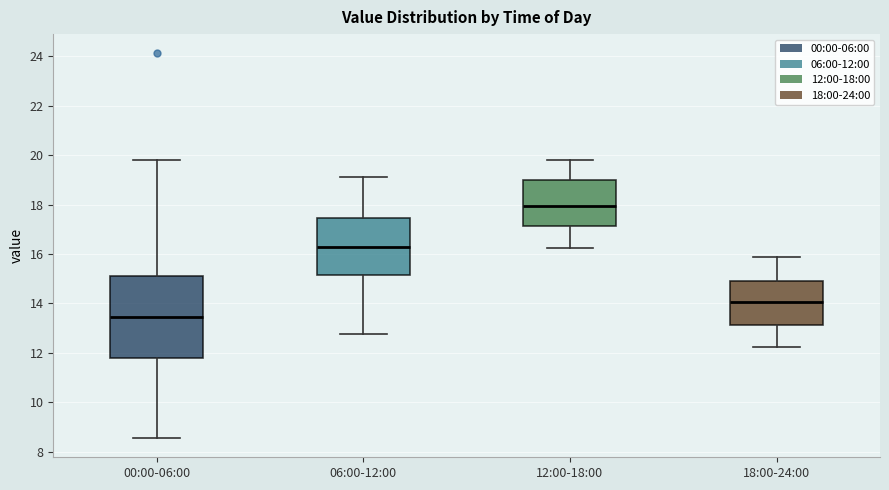

Where is the lower edge of the box for 12:00-18:00 on the y-axis? The values are not printed on the chart, so give them approximately, as read against the axis.

17.2